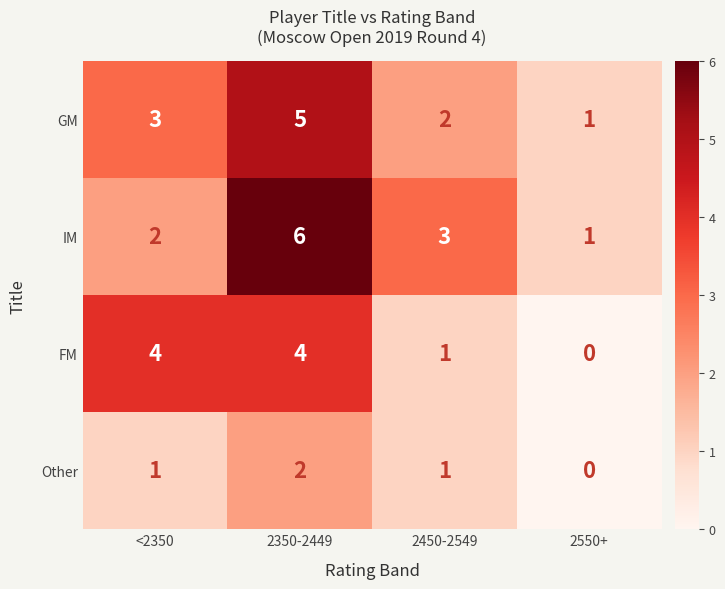

Reading right to left, list all the values displayed in this chart.

GM: 2550+=1	2450-2549=2	2350-2449=5	<2350=3
IM: 2550+=1	2450-2549=3	2350-2449=6	<2350=2
FM: 2550+=0	2450-2549=1	2350-2449=4	<2350=4
Other: 2550+=0	2450-2549=1	2350-2449=2	<2350=1